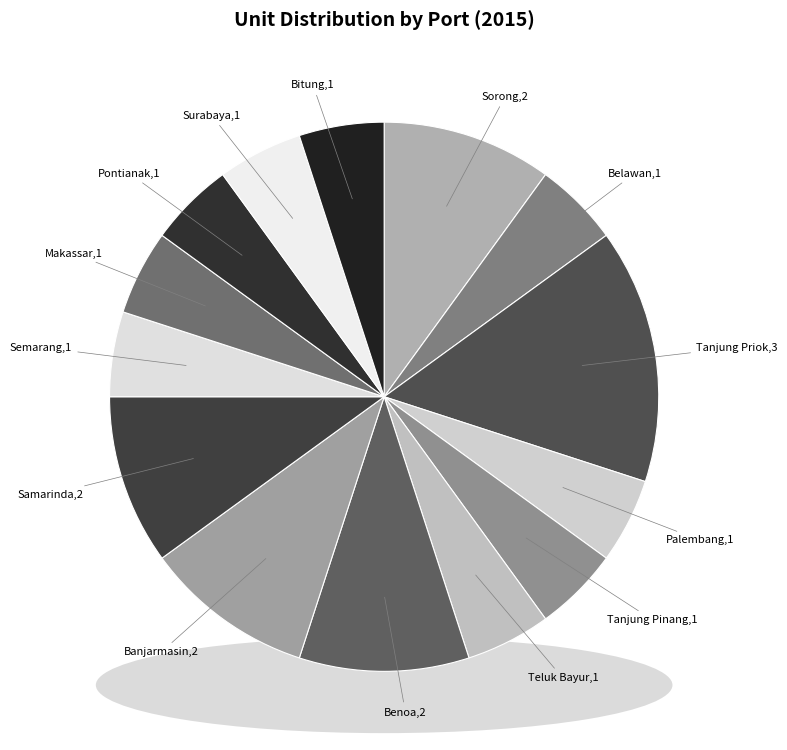

What percentage is the Surabaya slice, to the nearest percent?

5%